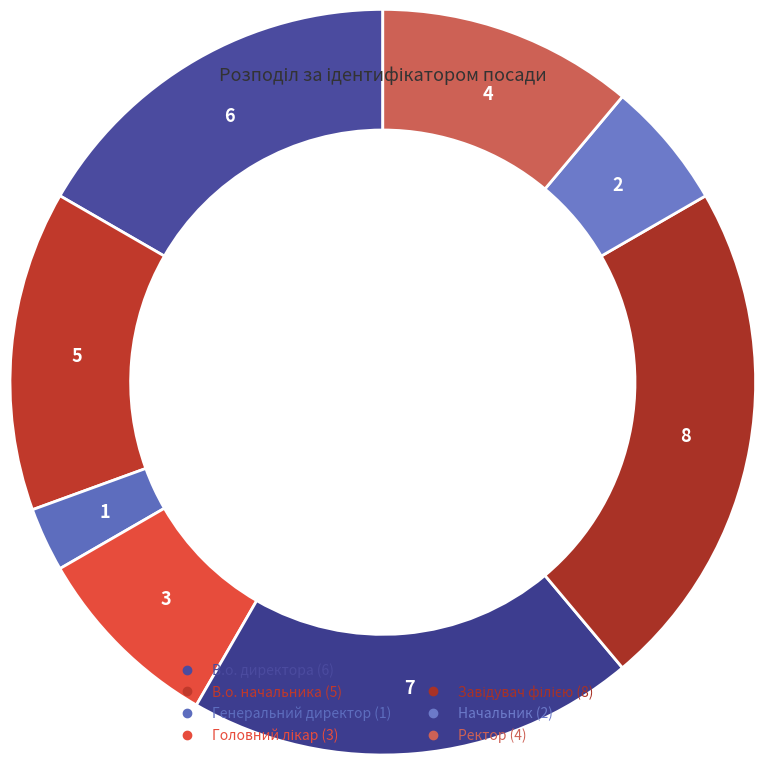

Is it true that В.о. начальника is 14% of the pie?

True